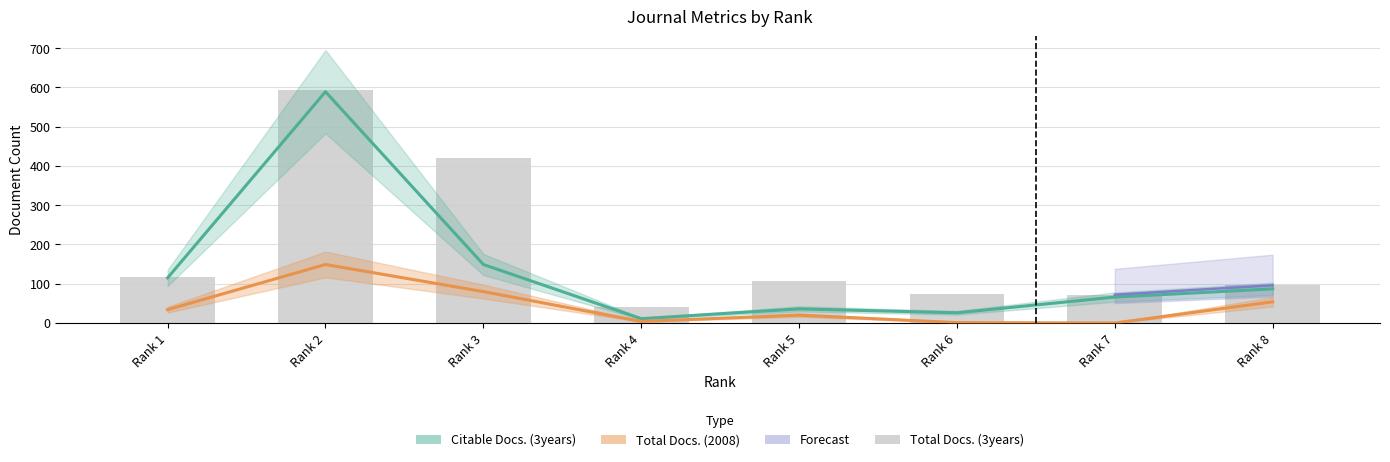

Between Rank 2 and Rank 7, which is larger?

Rank 2